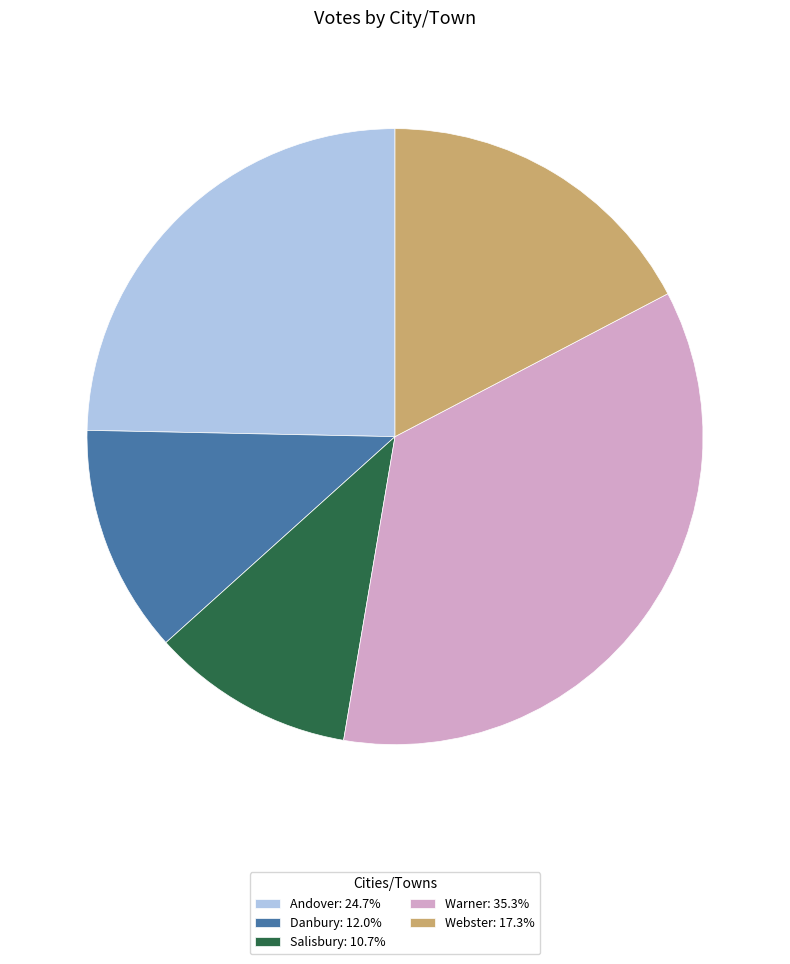

Is there any slice that represents more than half of the pie?

No